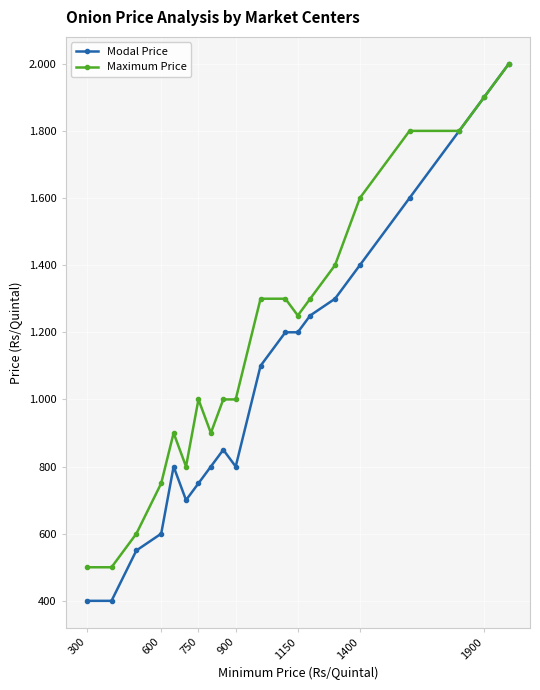

What is the difference between the maximum and minimum values in the Modal Price series?

1600